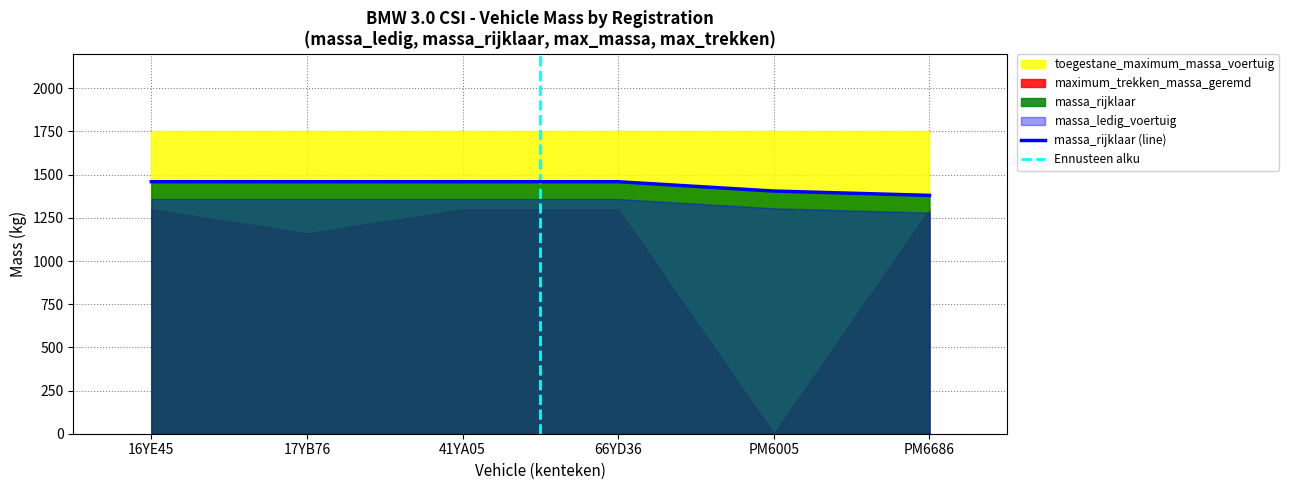

Is it true that maximum_trekken_massa_geremd equals 1694 at PM6686?

False